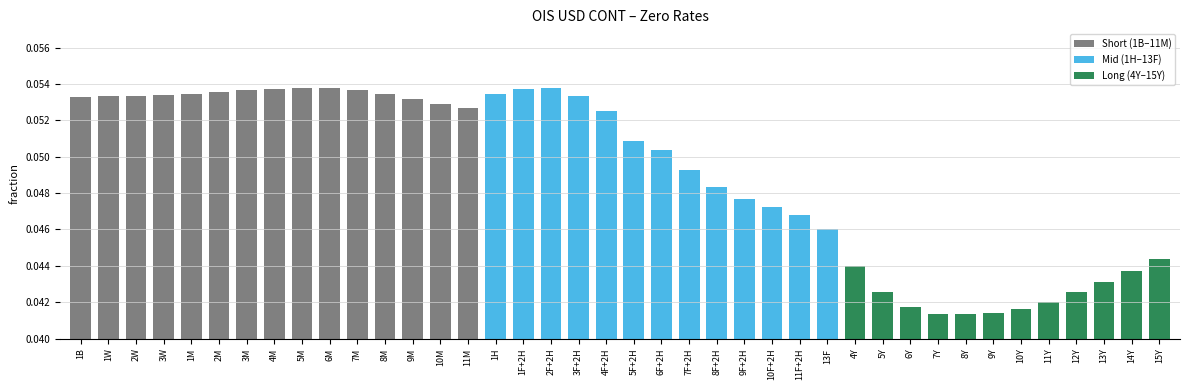

Count the values in the range 0 to 1.

40